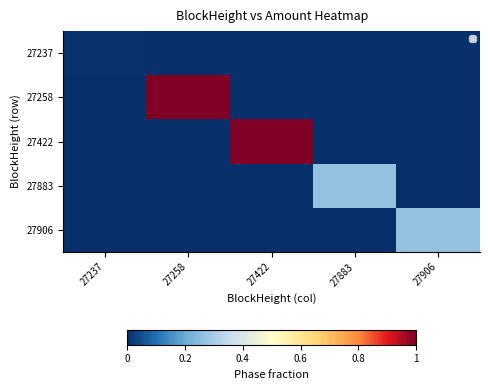

What is the maximum value shown in the chart?

1.0